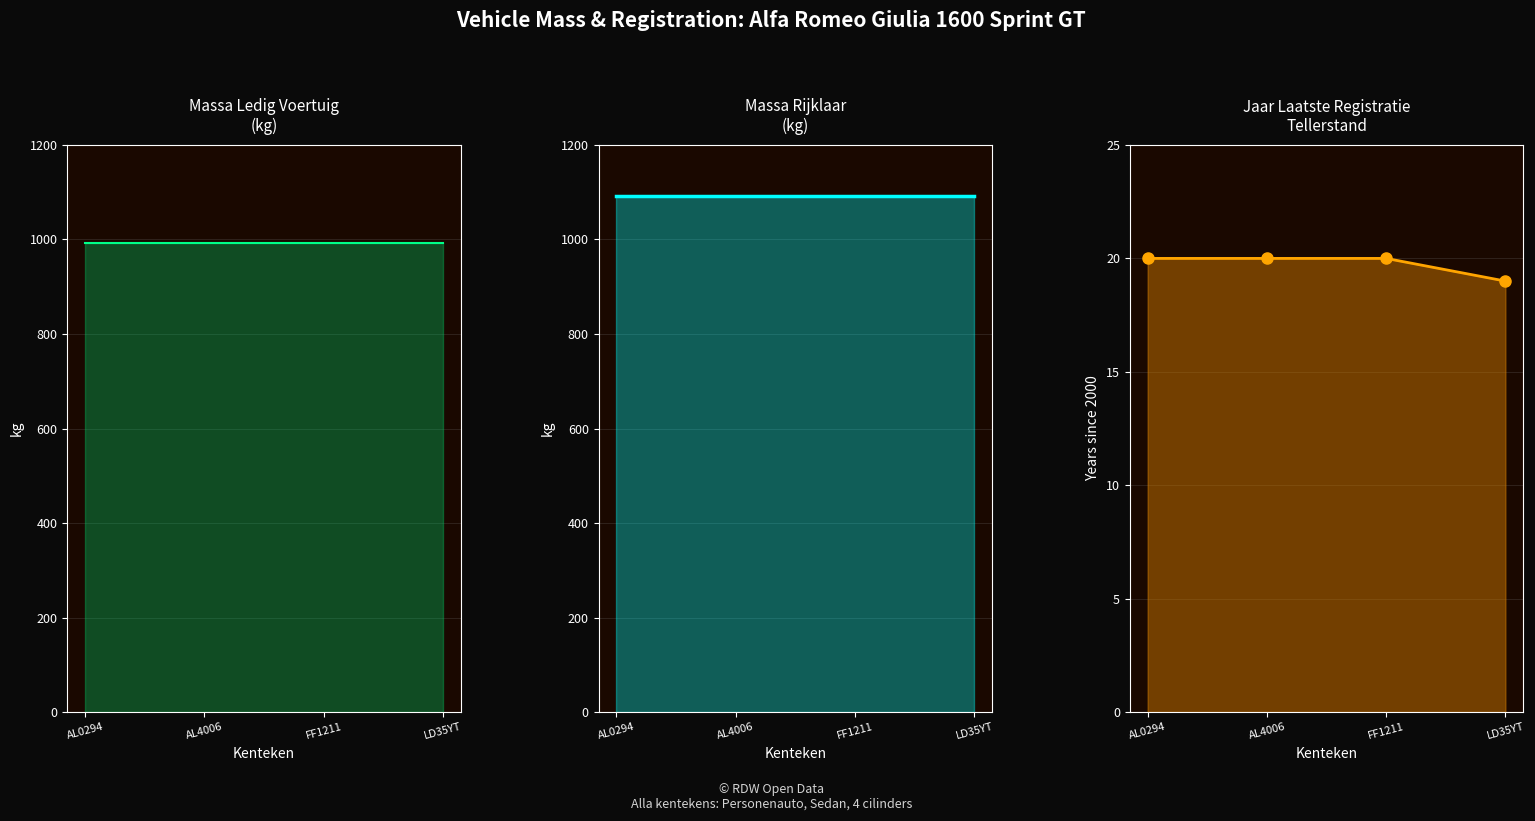

True or false: jaar_laatste_registratie_tellerstand and massa_rijklaar cross at least once.

False